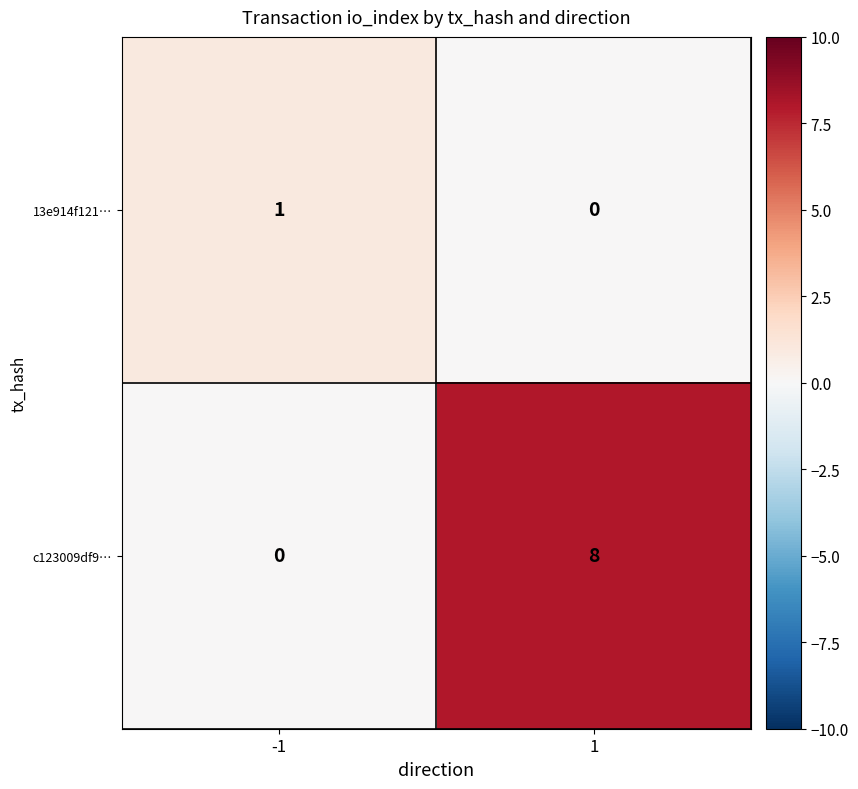

What is the spread (max minus min) of values at 1?

8